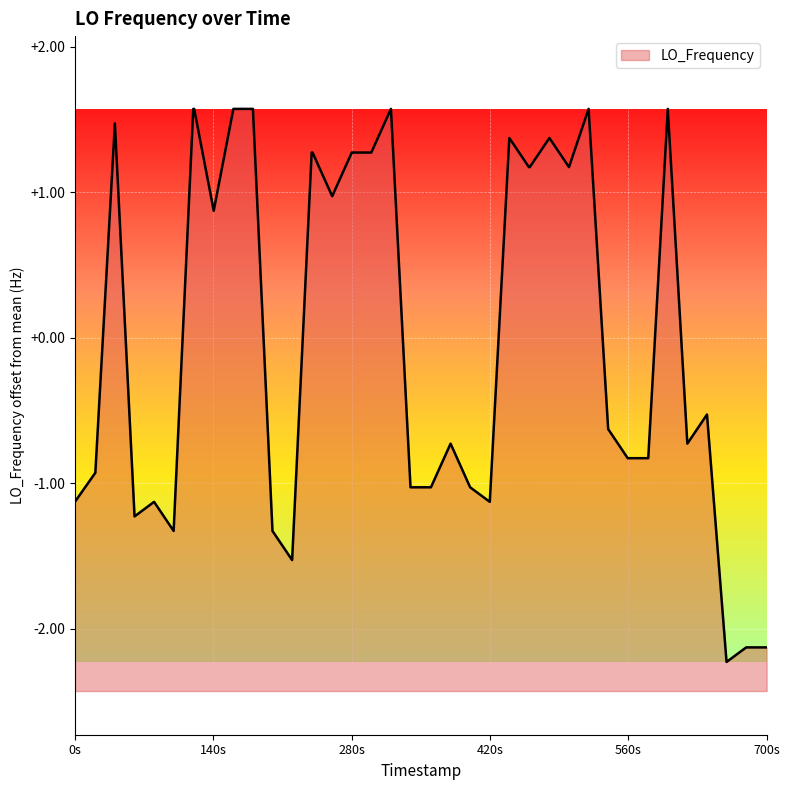

What is the maximum value shown in the chart?

1.6